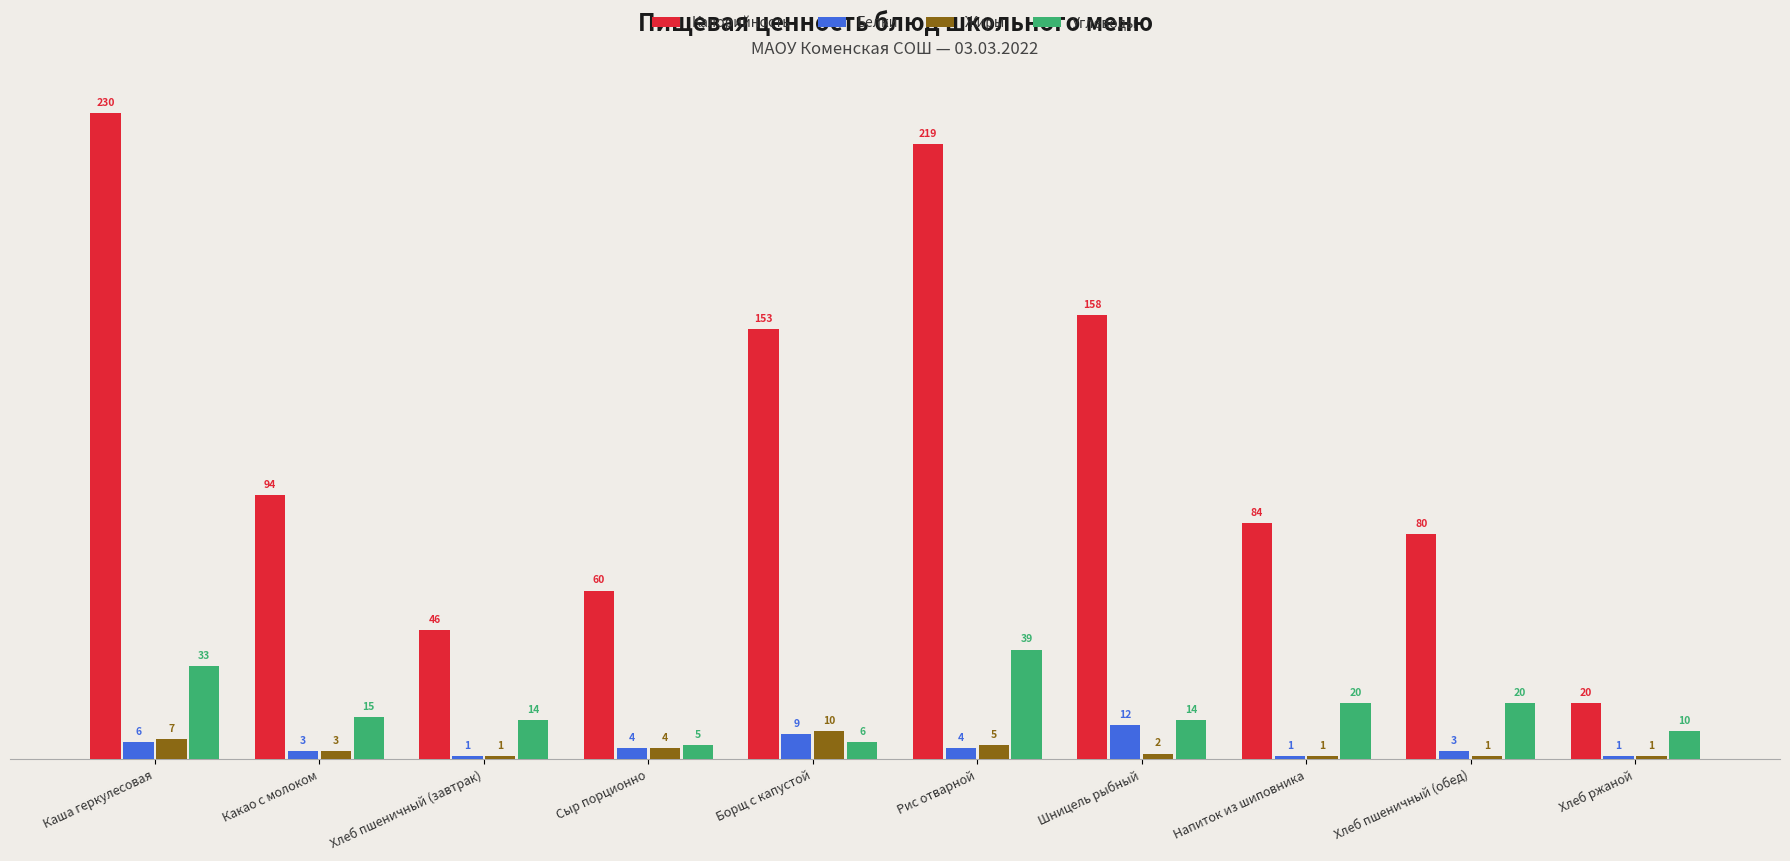

Between Сыр порционно and Напиток из шиповника, which series saw the biggest shift?

Калорийность